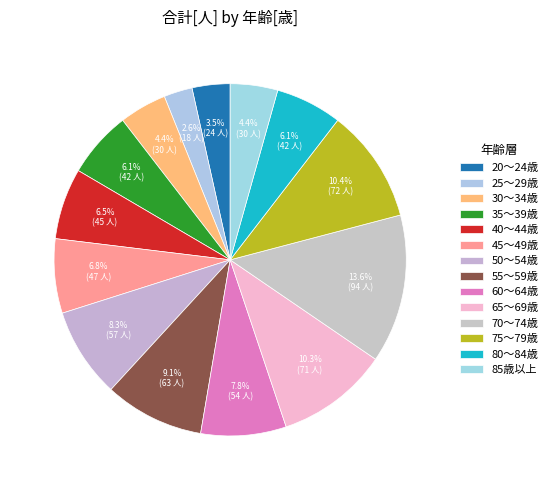

What is the ratio of the value at 85歳以上 to the value at 20～24歳?

1.2